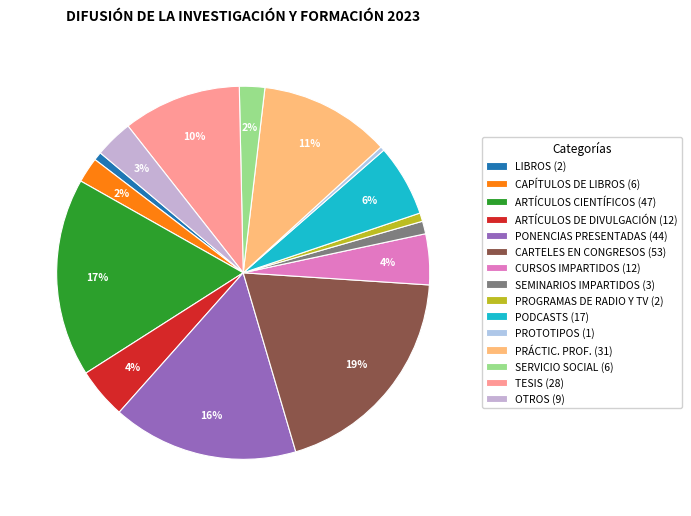

How many segments does this pie chart have?

15